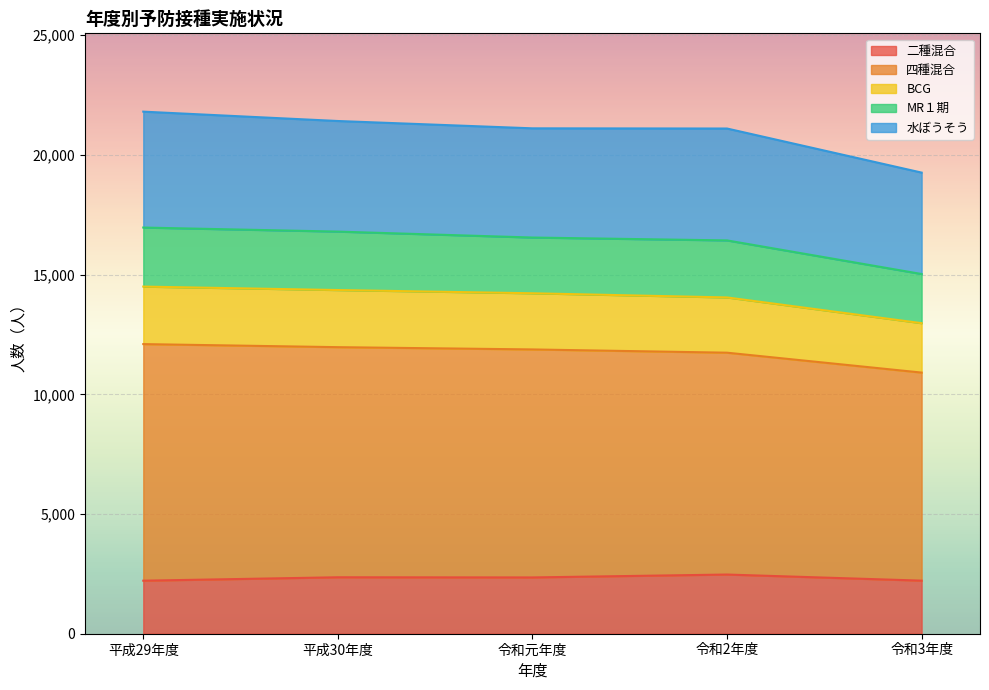

What is the highest value of the 二種混合 series?

2472